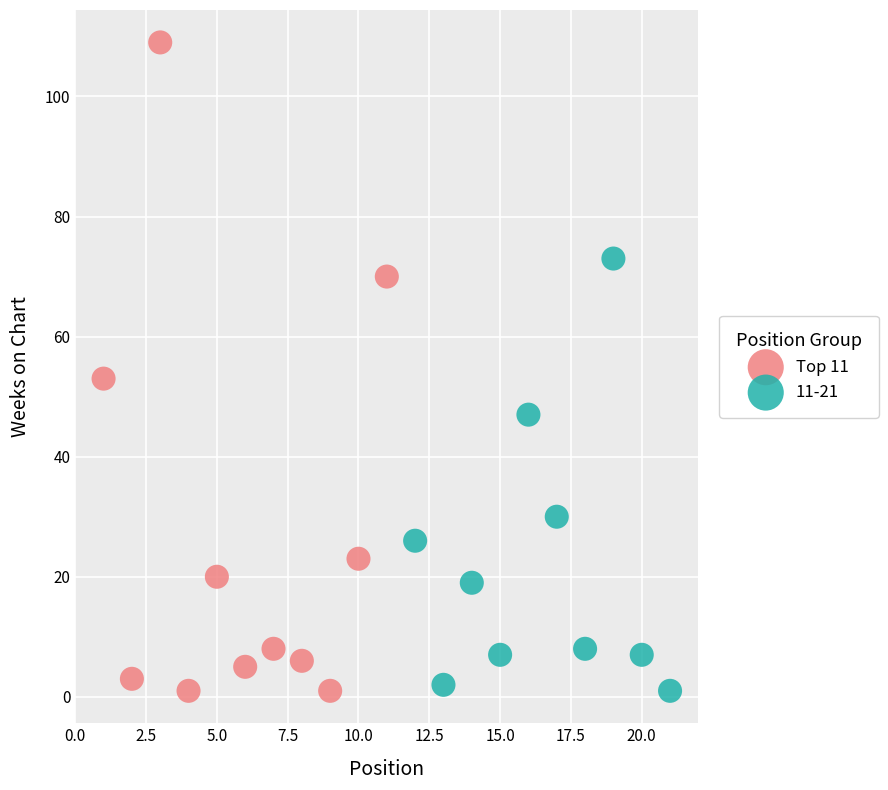

Which series contains the highest Y value?

Top 11